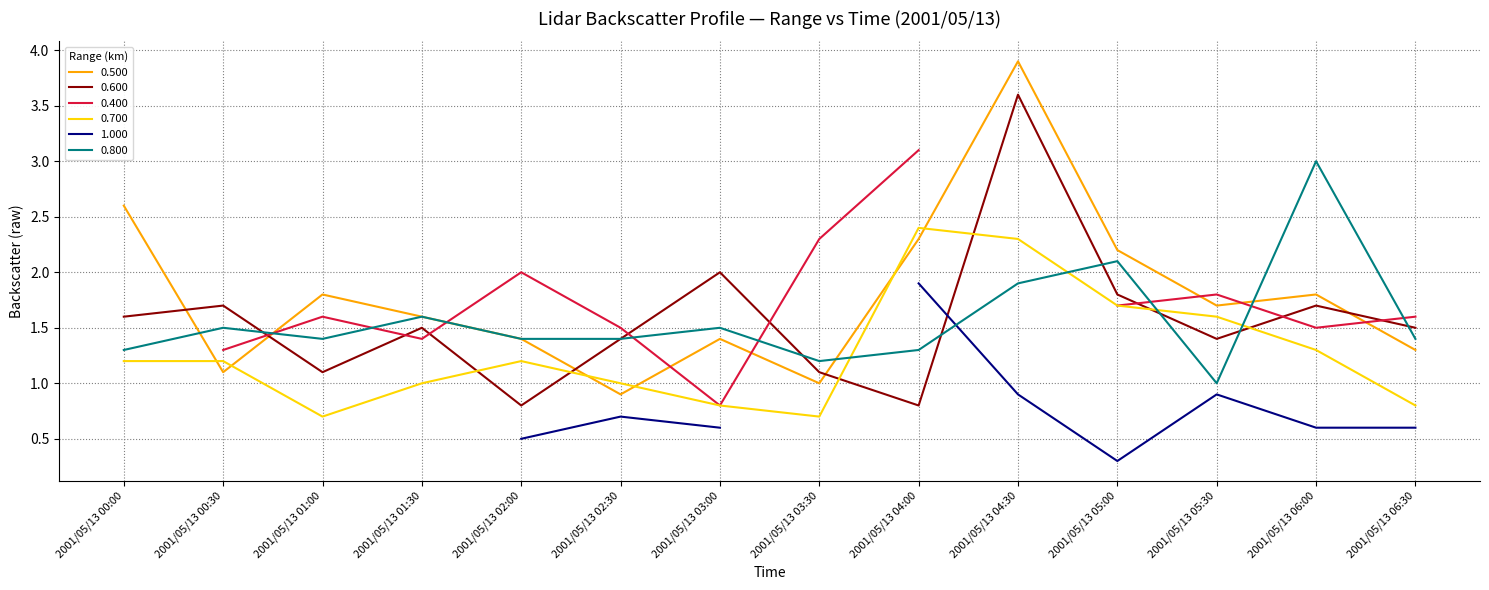

What is the sum of all 0.700 values?

17.9